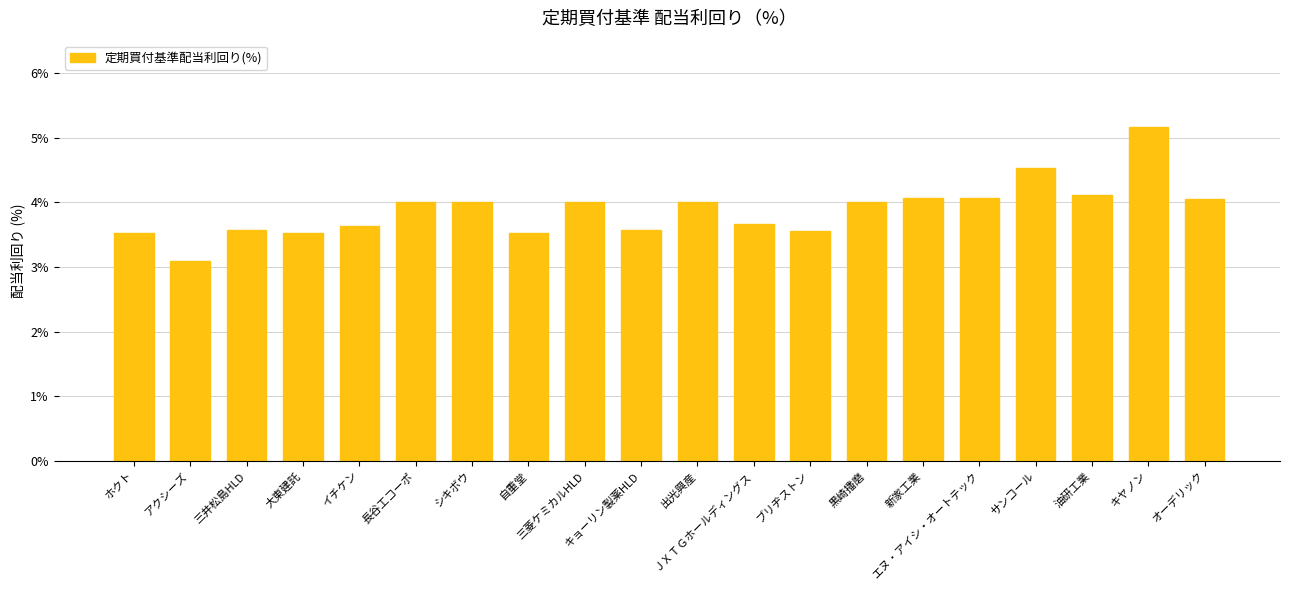

At which category does the chart reach its peak across all series?

キヤノン